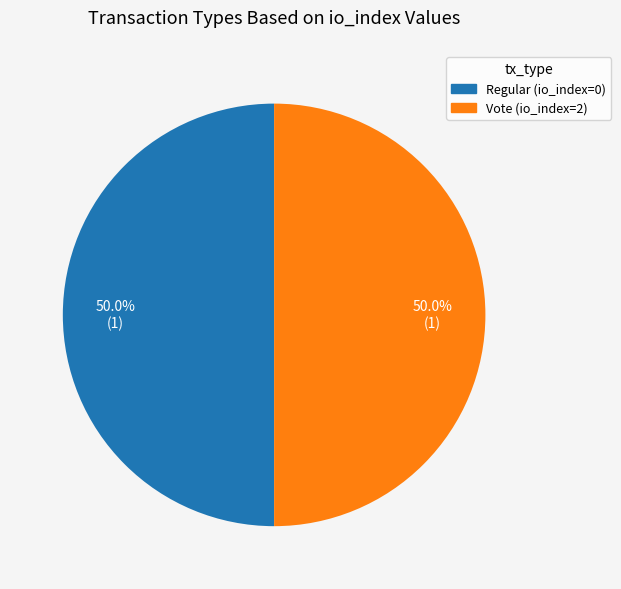

Combined, what portion of the pie is Regular and Vote?

100.0%